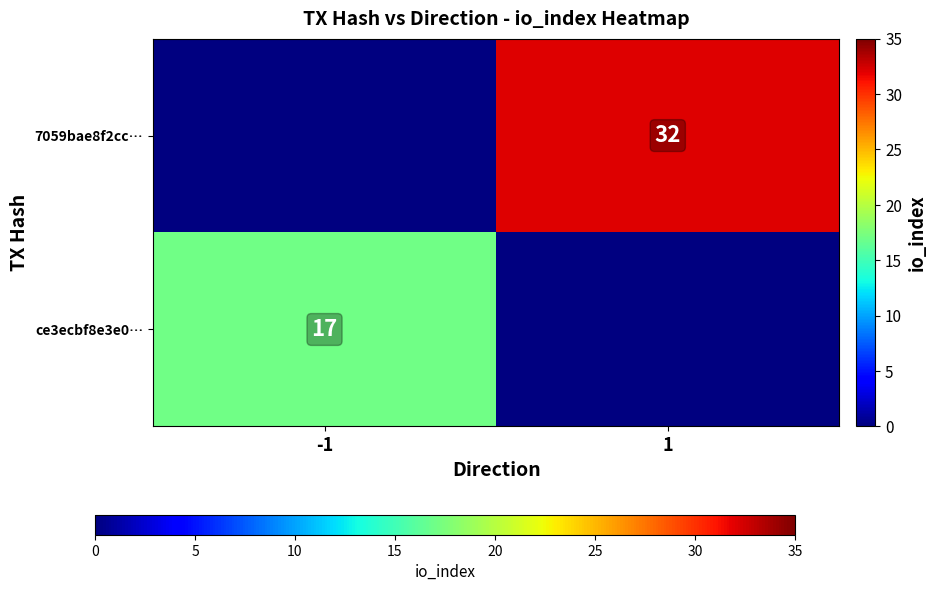

True or false: ce3ecbf8e3e0… has a value of 6 at -1.

False